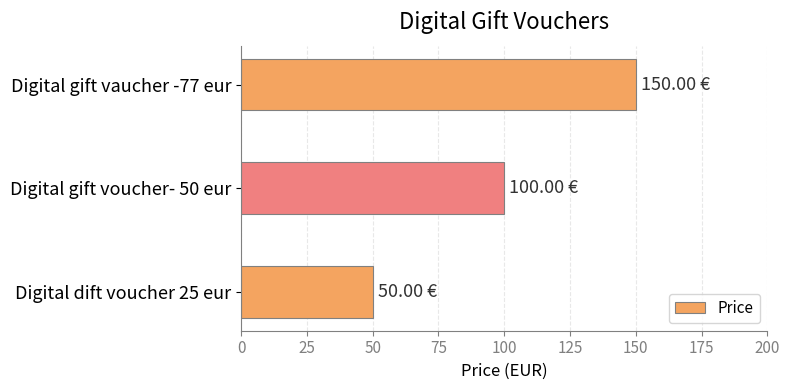

How many data points are above 99?

2